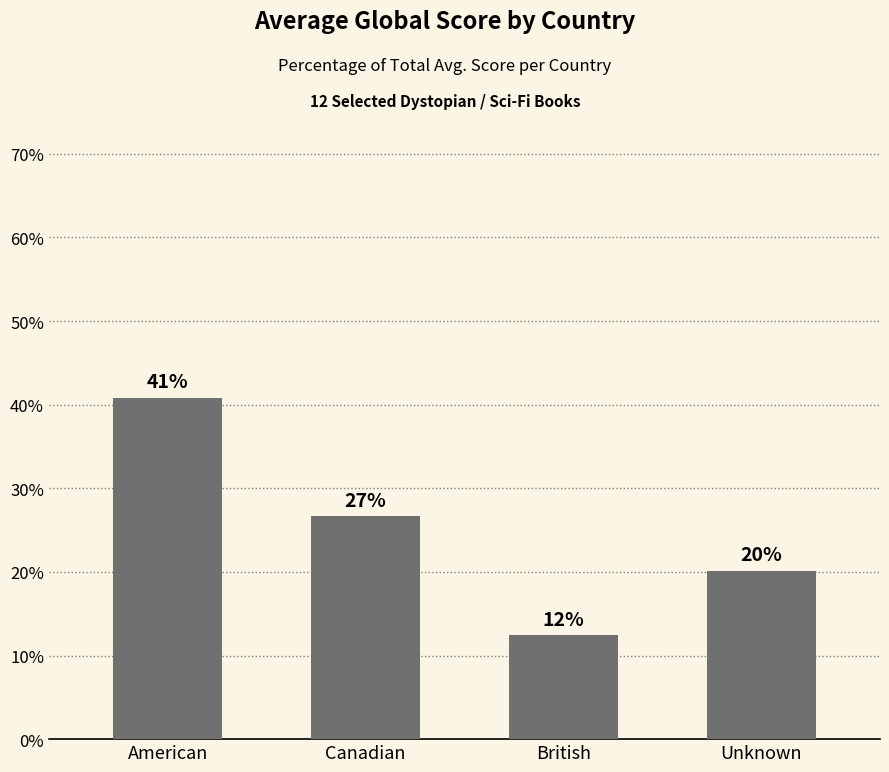

How many bars are there in total?

4